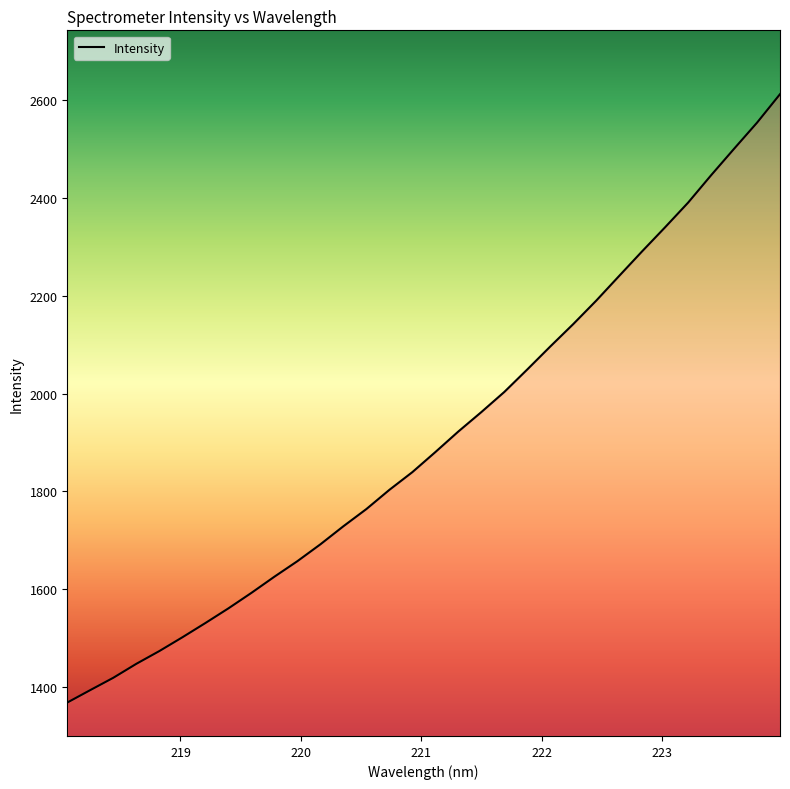

What is the maximum value shown in the chart?

2612.5